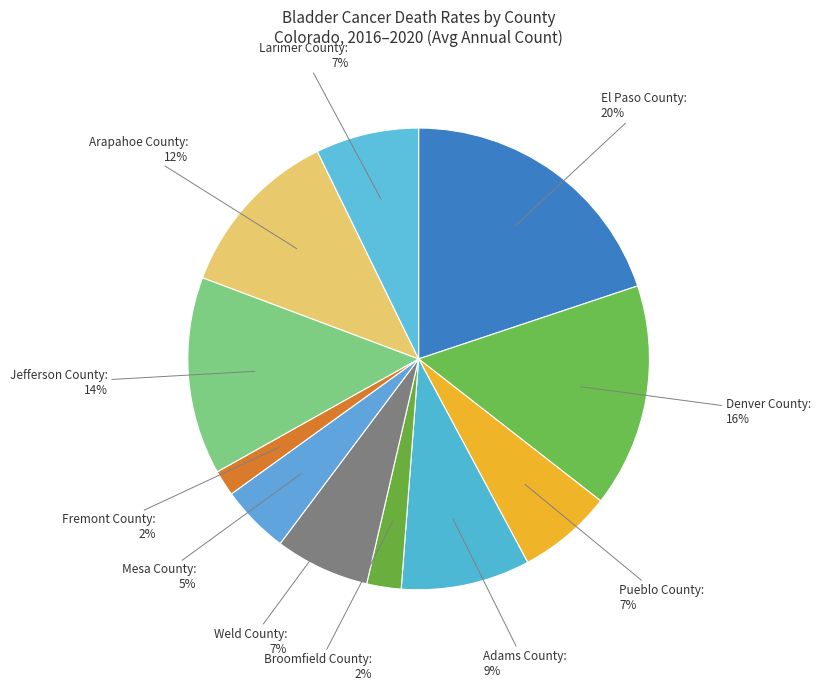

What is the largest slice in the pie chart?

El Paso County